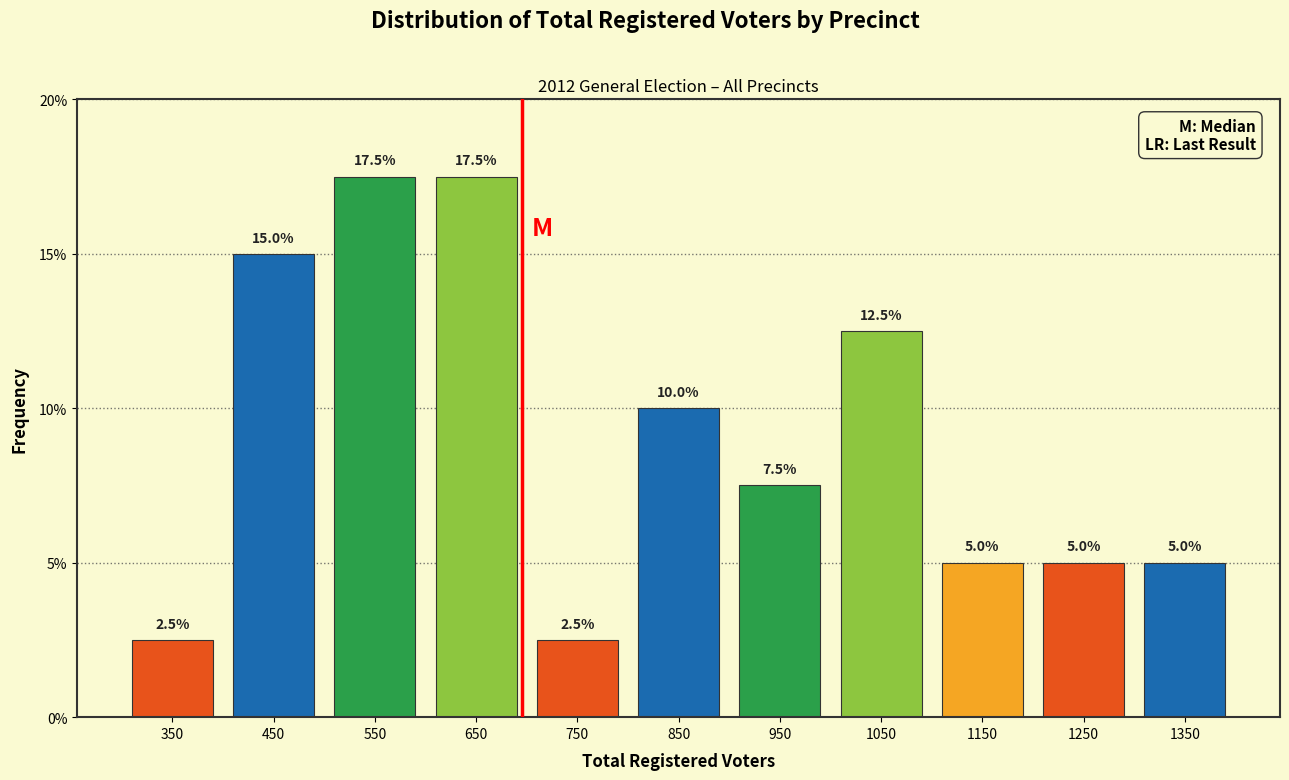

Reading left to right, transcribe this chart: for each bar, give the range it covers on the x-axis and its height.

300 to 400: 2.5
400 to 500: 15.0
500 to 600: 17.5
600 to 700: 17.5
700 to 800: 2.5
800 to 900: 10.0
900 to 1000: 7.5
1000 to 1100: 12.5
1100 to 1200: 5.0
1200 to 1300: 5.0
1300 to 1400: 5.0